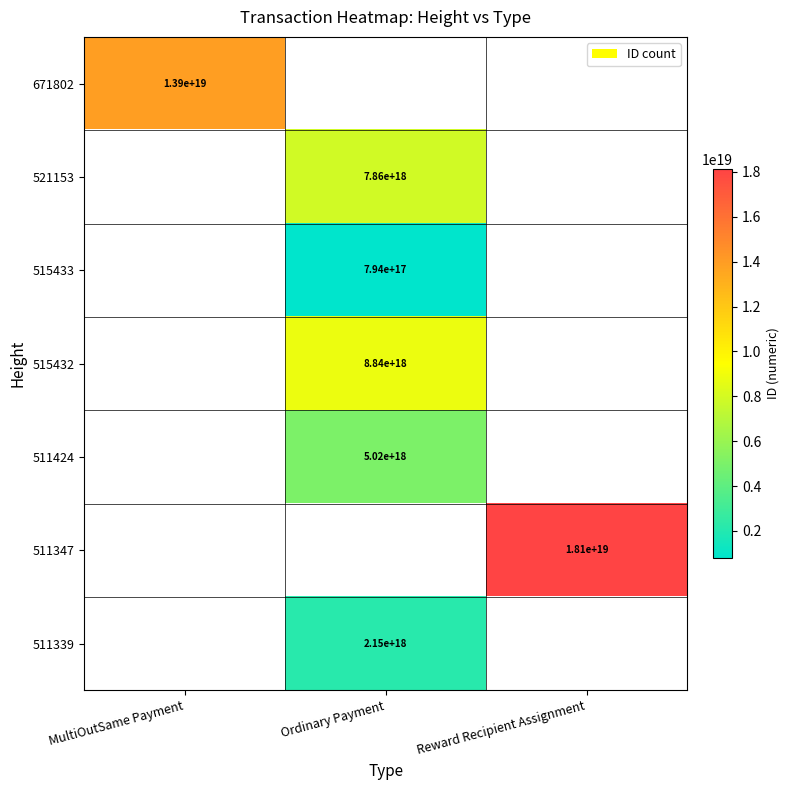

At how many categories does at least one series exceed 6404380557417760768?

3